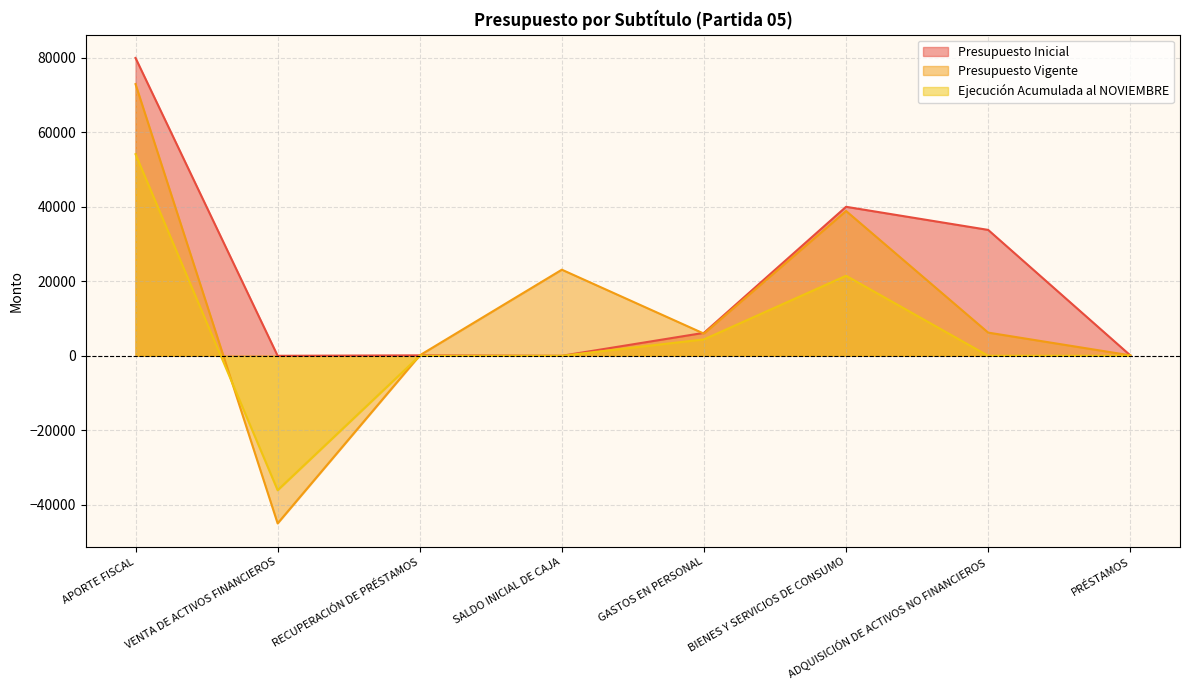

Reading left to right, transcribe all the data shown in this chart.

Presupuesto Inicial: 79918	0	120	0	6158	39980	33780	120
Presupuesto Vigente: 72899	-44971	120	23102	5947	38859	6224	120
Ejecución Acumulada al NOVIEMBRE: 54098	-36073	0	0	4400	21476	0	0